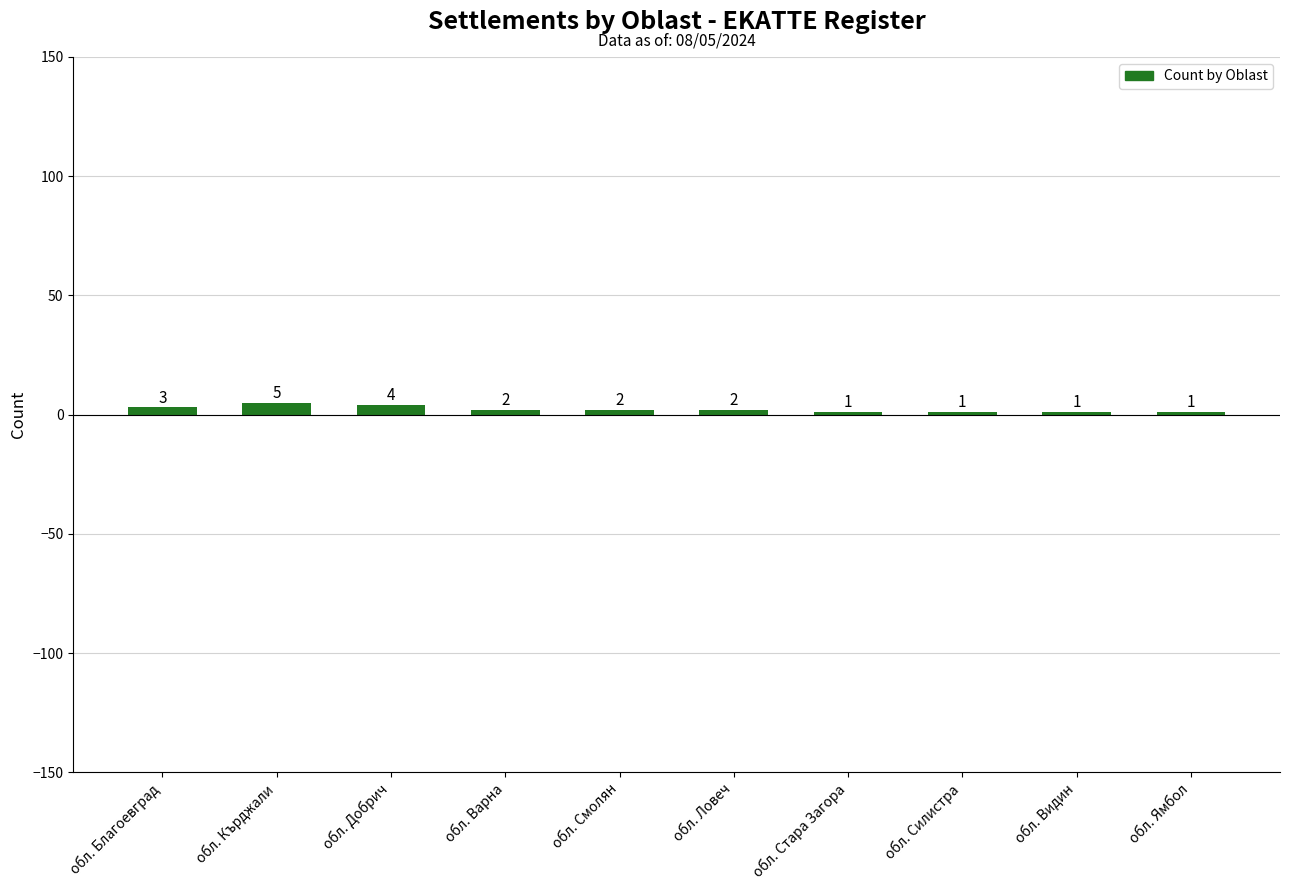

What is the maximum value shown in the chart?

5